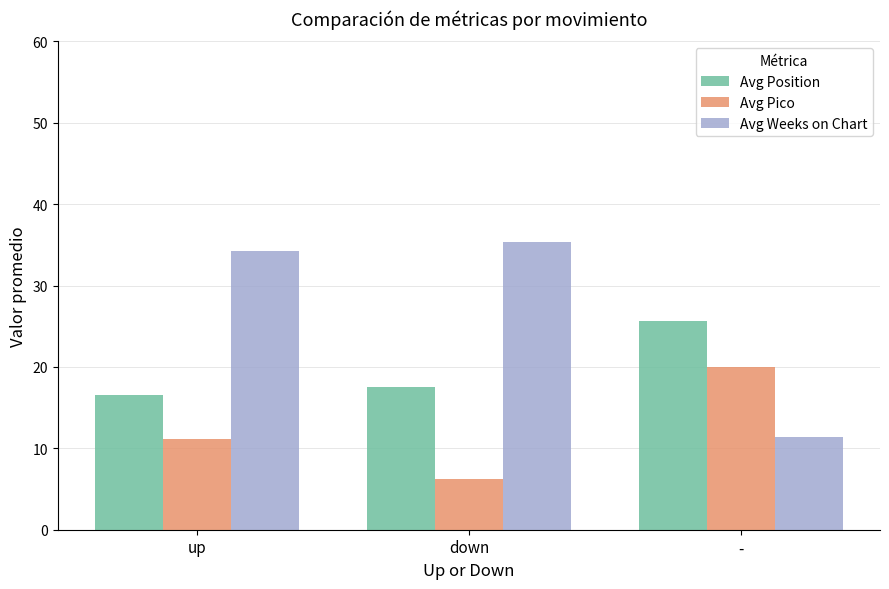

What are all the series names shown in the legend?

Avg Position, Avg Pico, Avg Weeks on Chart